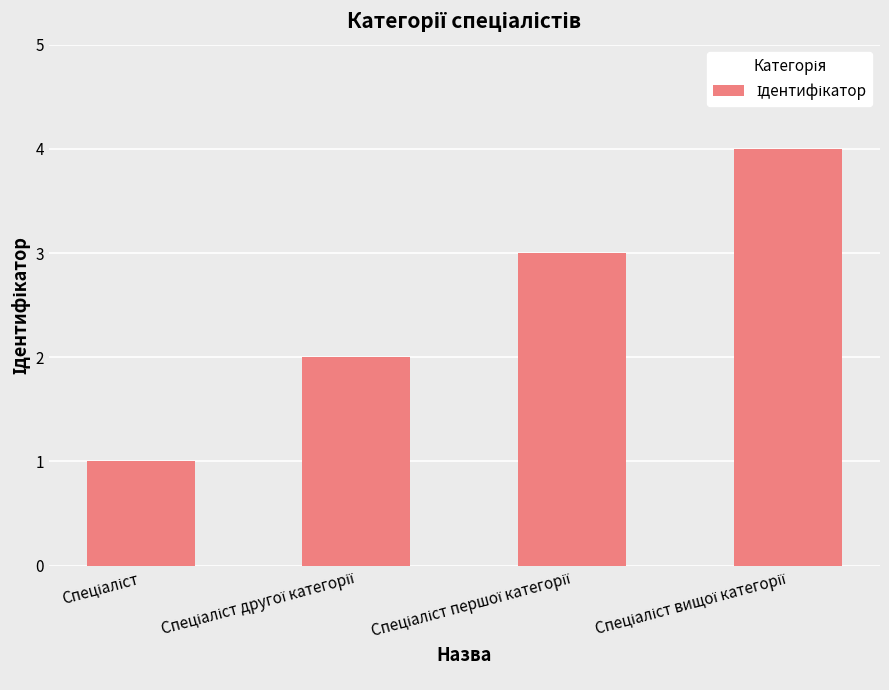

What is the difference between the maximum and minimum values?

3